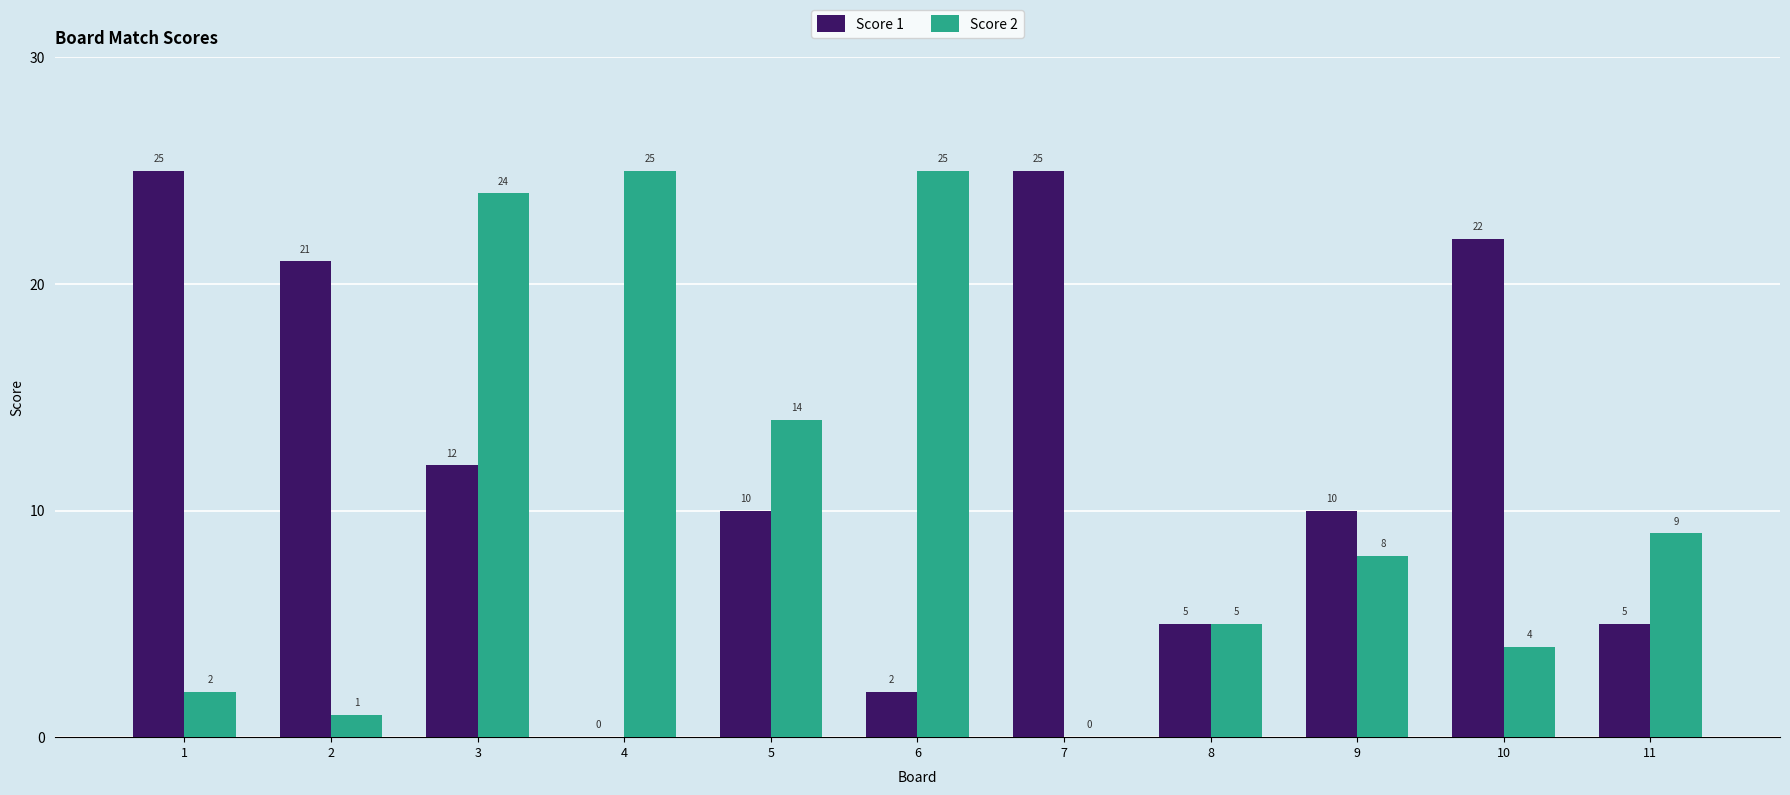

True or false: Score 2 has a value of 25 at 4.

True